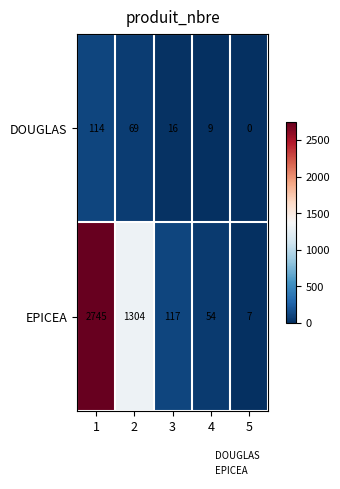

Which series has the widest spread of values?

EPICEA